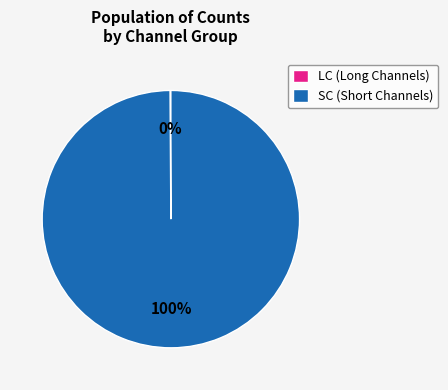

To the nearest percent, what is the average slice percentage?

50%